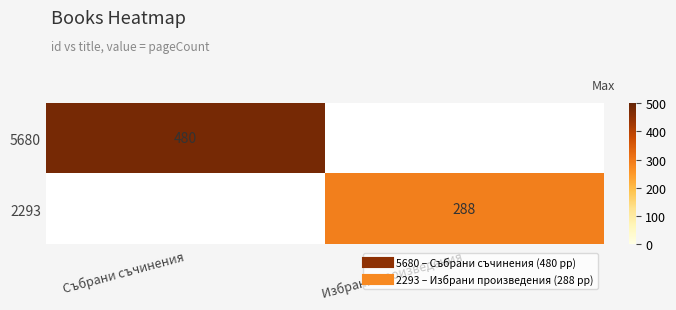

Which has a higher value, Избрани произведения or Събрани съчинения?

Събрани съчинения